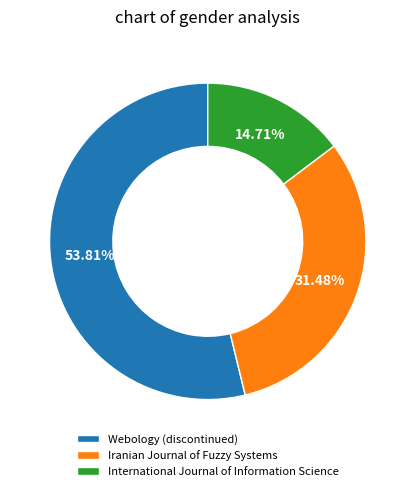

True or false: International Journal of Information Science accounts for 25% of the total.

False